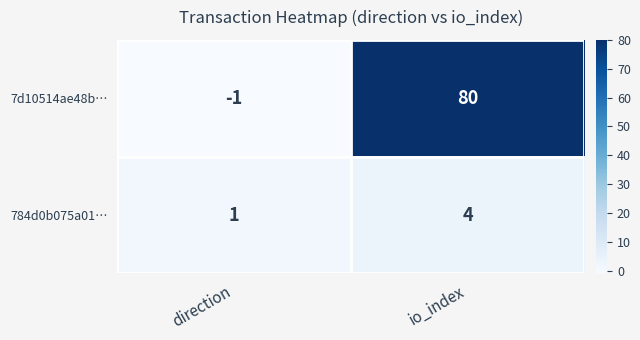

Which series has the widest spread of values?

7d10514ae48b…